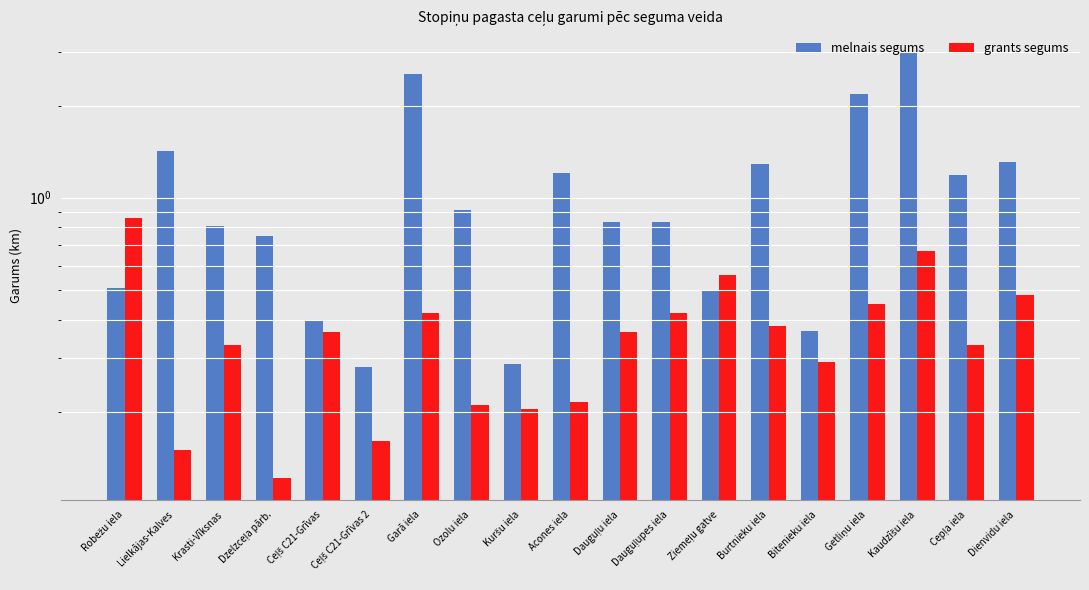

Is it true that grants segums equals 0.2 at Ceļš C21-Grīvas 2?

True